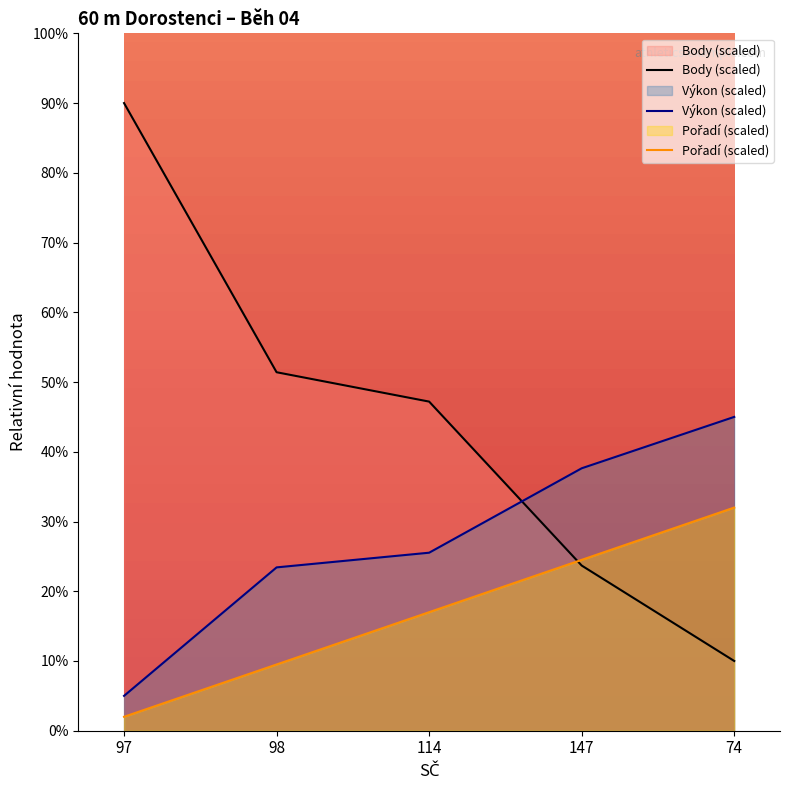

What is the difference between the Pořadí (scaled) values at 97 and 114?

15.0